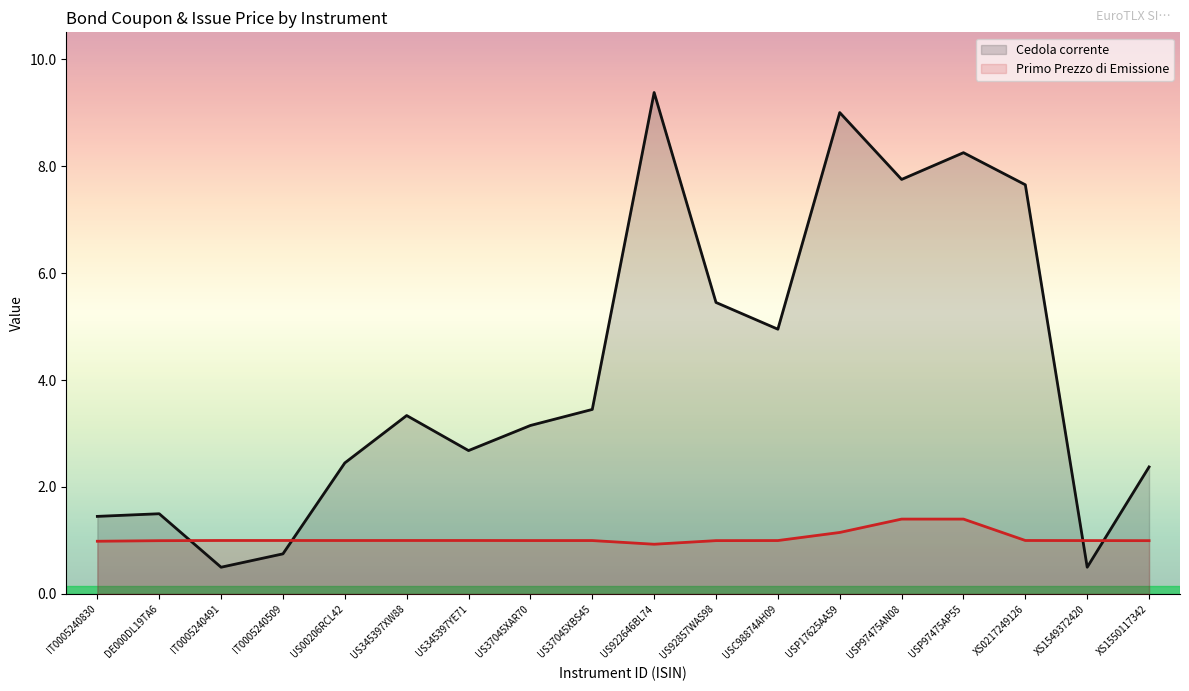

At which category is the sum across all series the highest?

US922646BL74